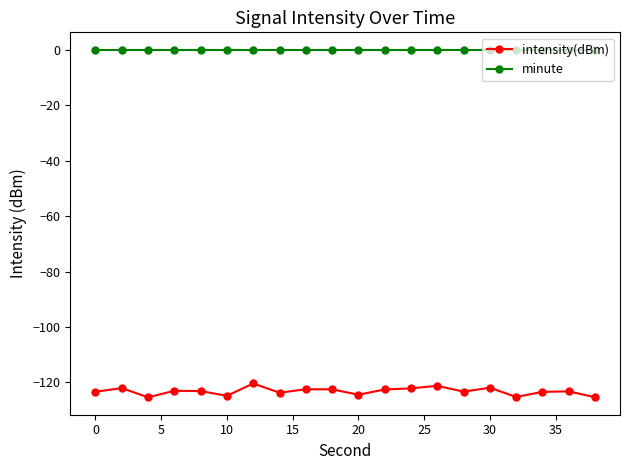

List the series in order of their overall mean, lowest first.

intensity(dBm), minute